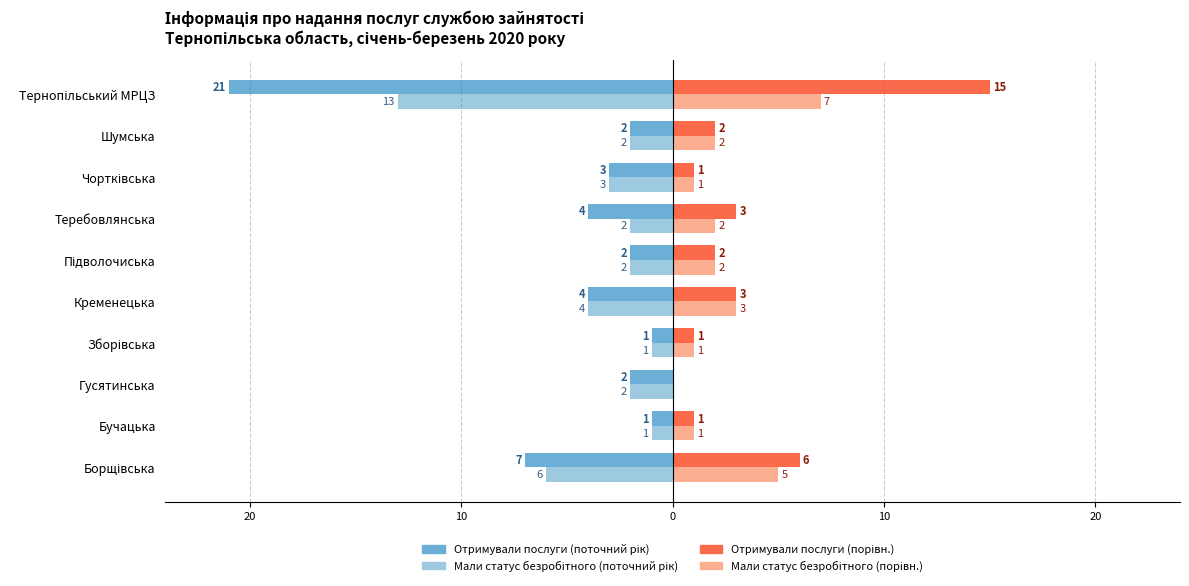

True or false: Отримували послуги (поточний рік) has a value of 0 at Бучацька.

False